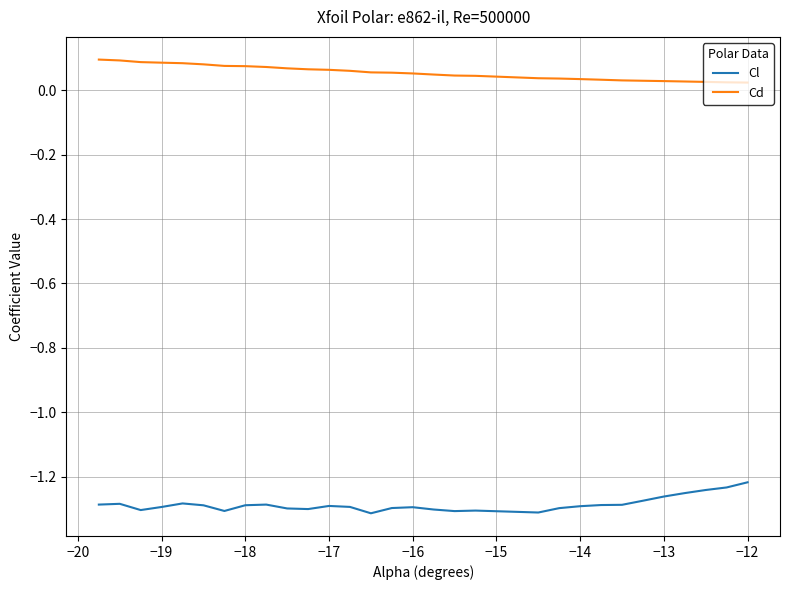

Rank the series by their maximum value, from lowest to highest.

Cl, Cd